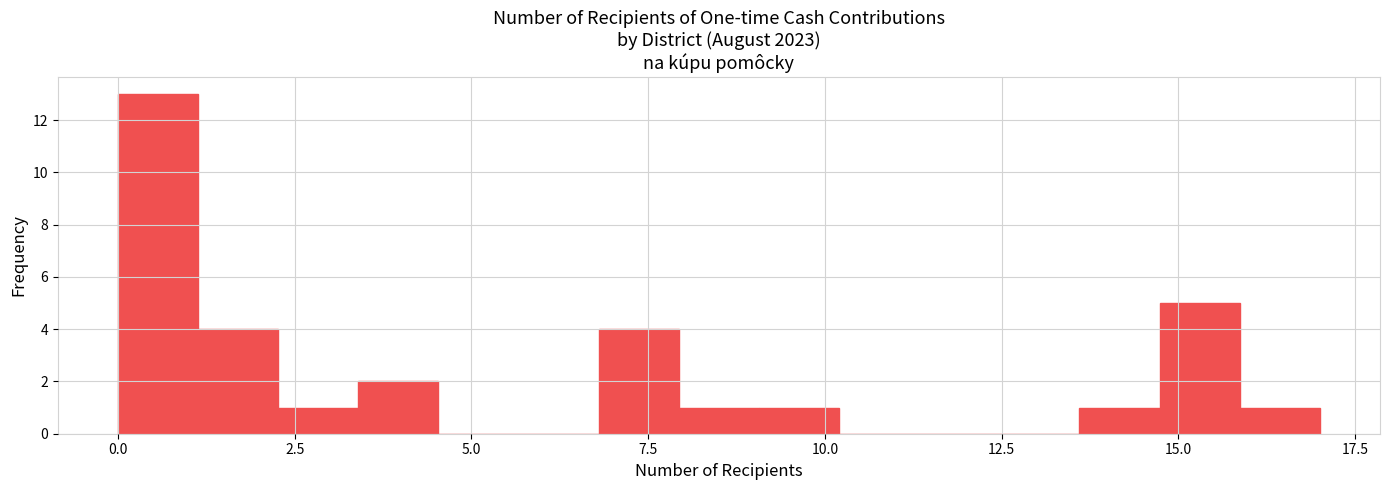

Read against the x-axis, roughly where is the centre of the tallest bar?

0.5